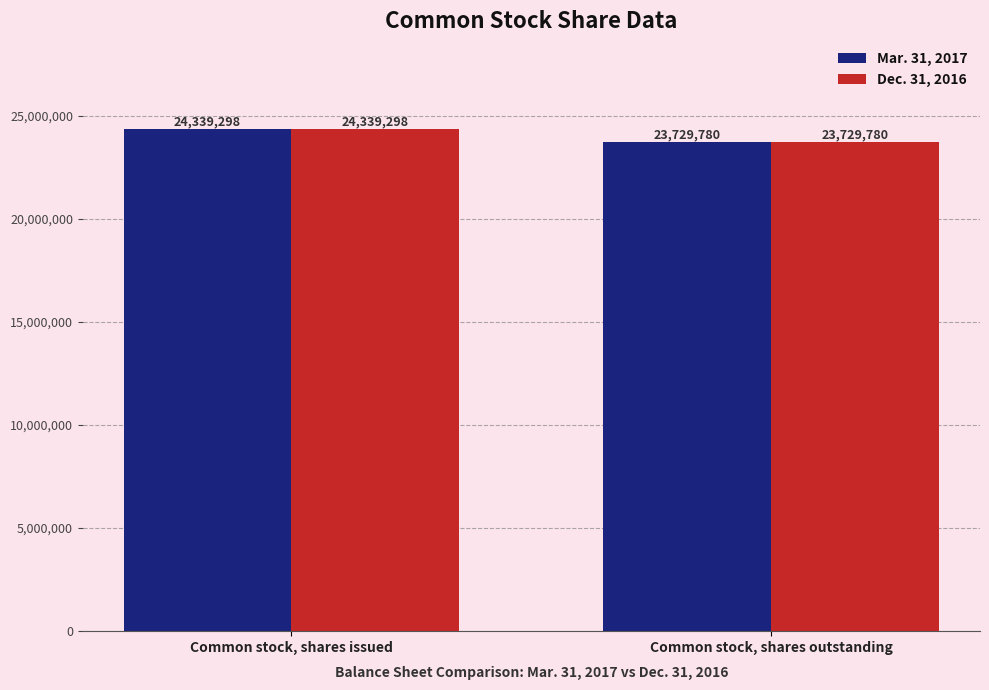

What value does the Mar. 31, 2017 series have at Common stock, shares issued, to the nearest 100?

24339300